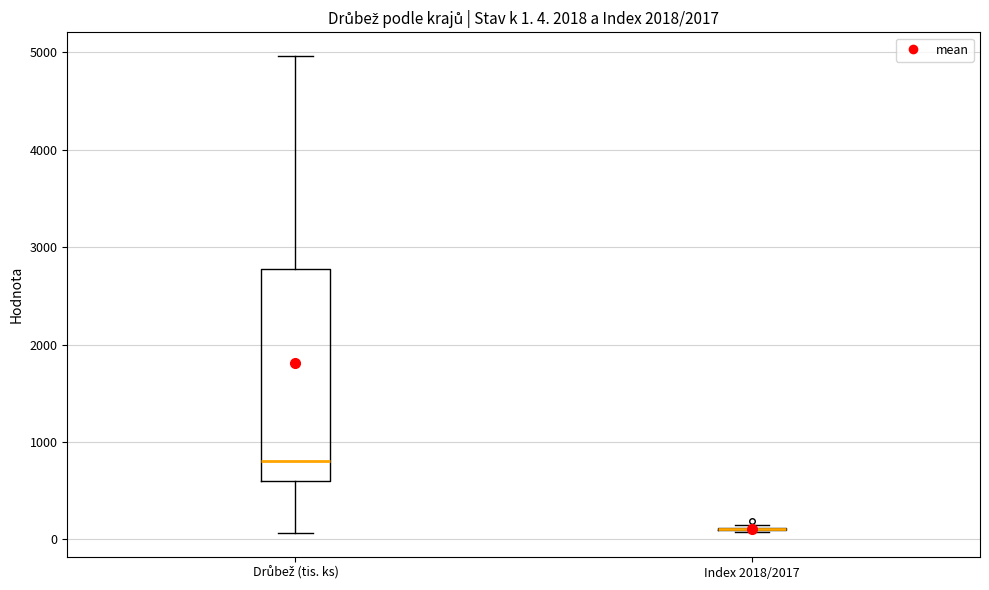

Comparing the boxes themselves (not the whiskers), which one is the tallest?

Drůbež (tis. ks)